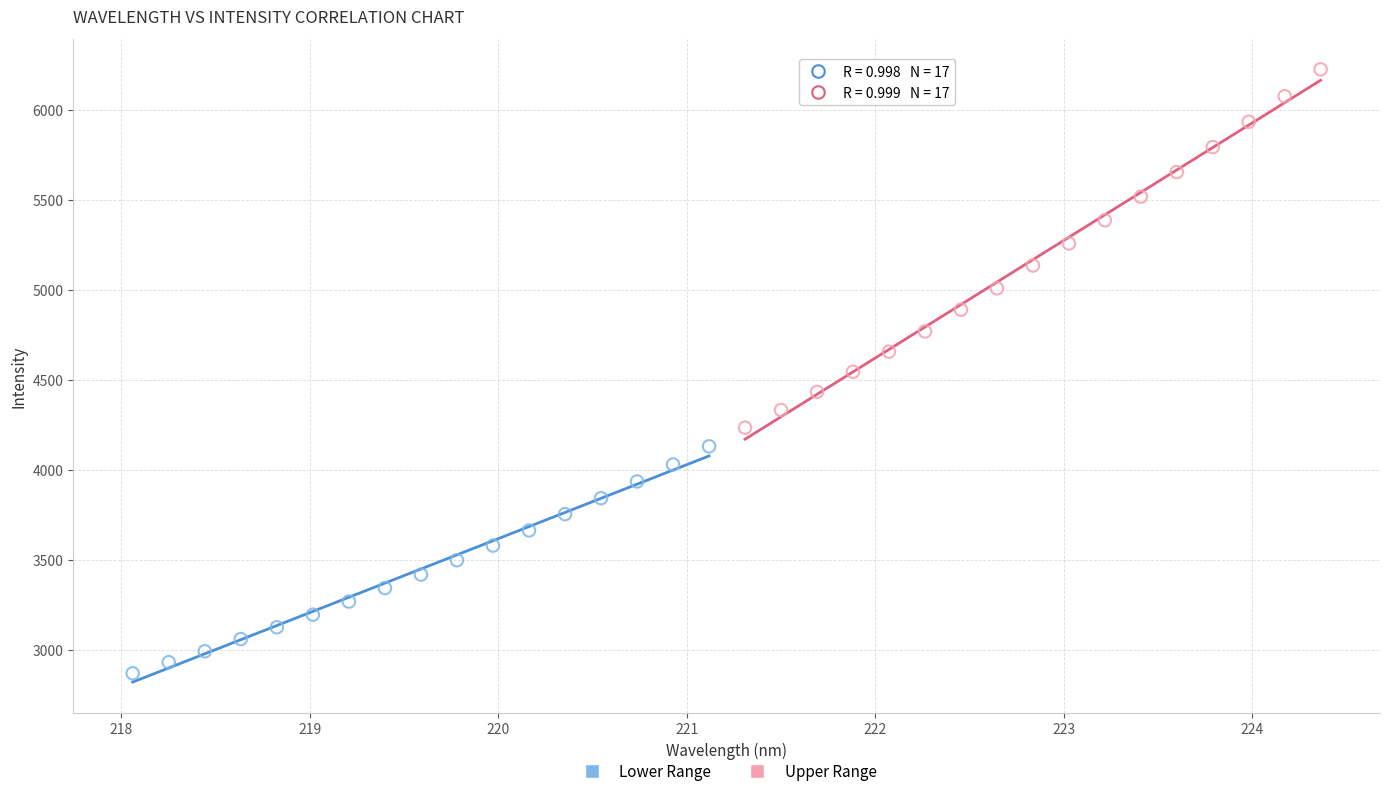

What are all the series names shown in the legend?

Lower Range, Upper Range